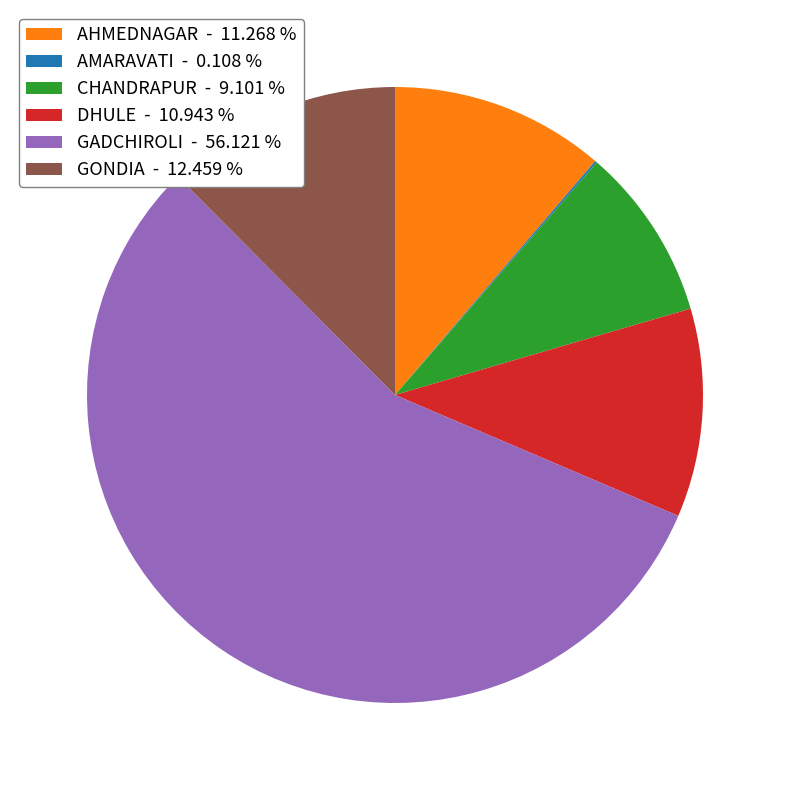

Which category has the biggest portion of the pie?

GADCHIROLI